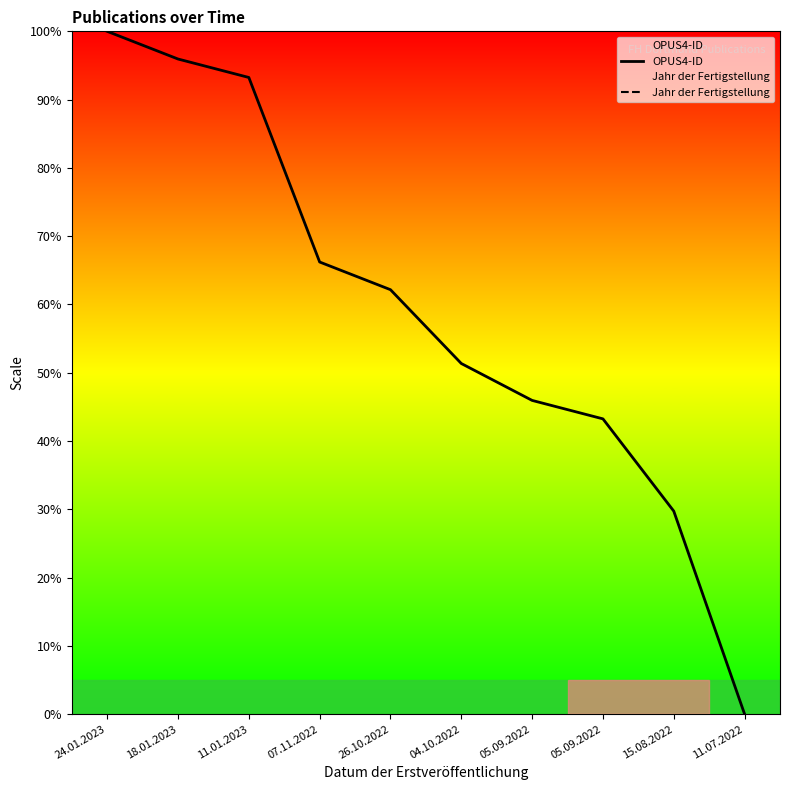

True or false: Jahr der Fertigstellung and OPUS4-ID cross at least once.

False